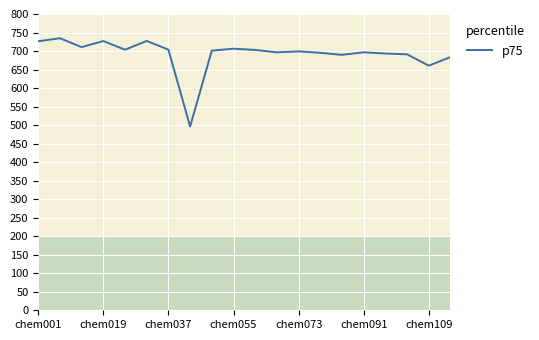

What is the sum of all values?

13845.4